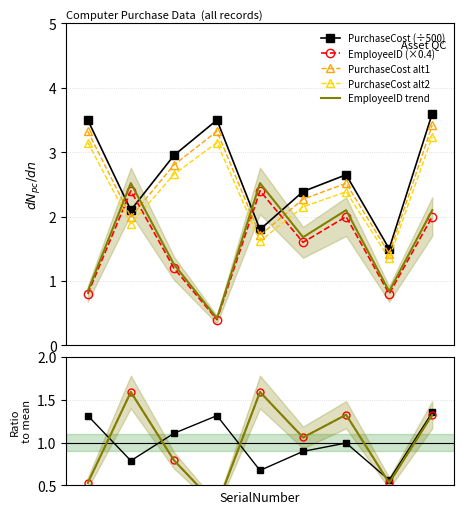

How many EmployeeID values are between 0 and 2?

7